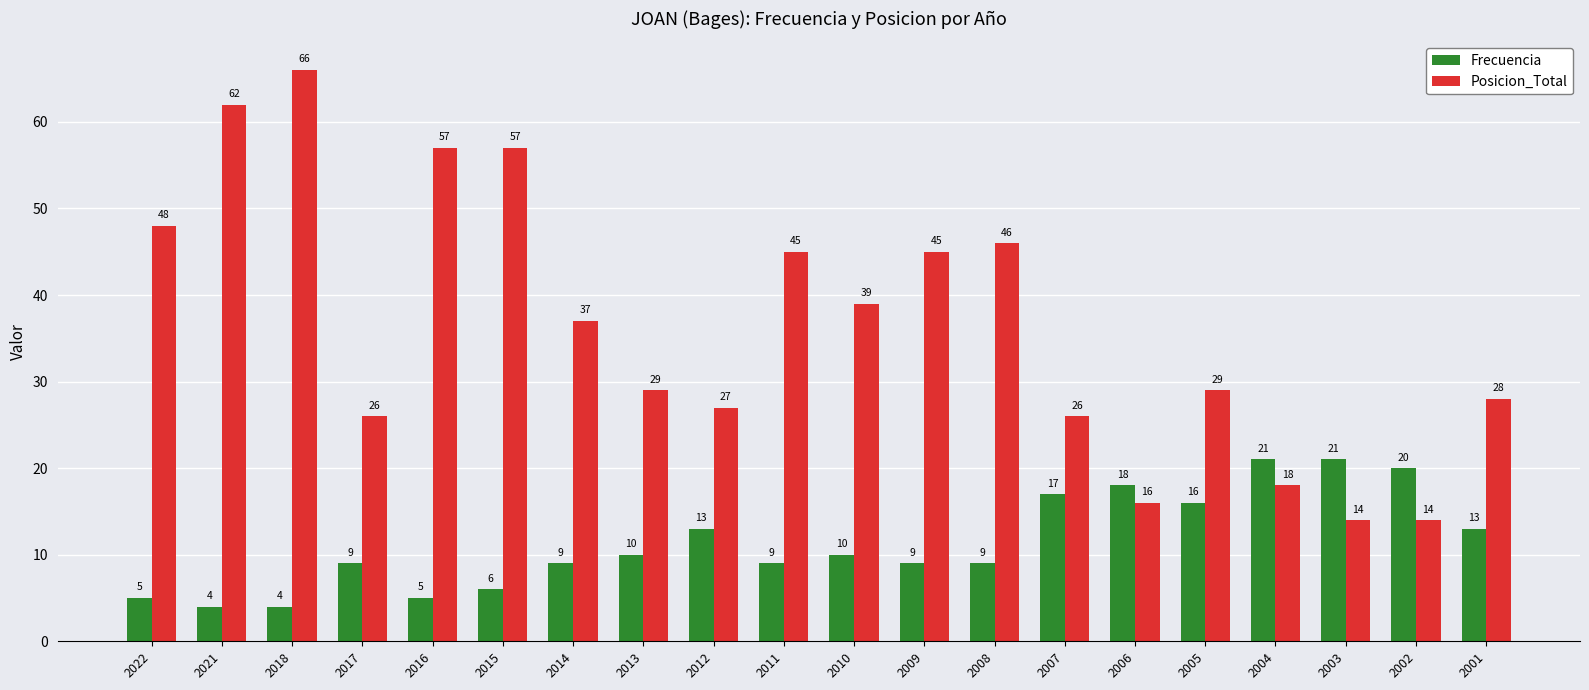

What are all the series names shown in the legend?

Frecuencia, Posicion_Total